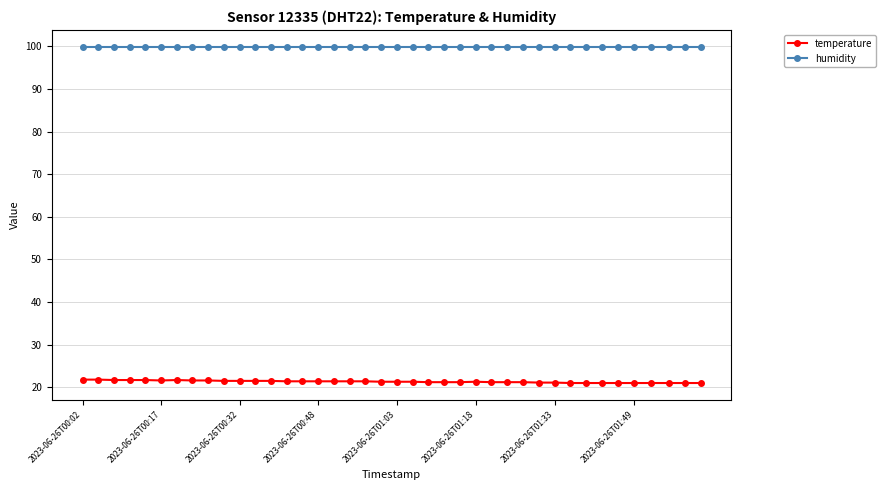

What are all the series names shown in the legend?

temperature, humidity